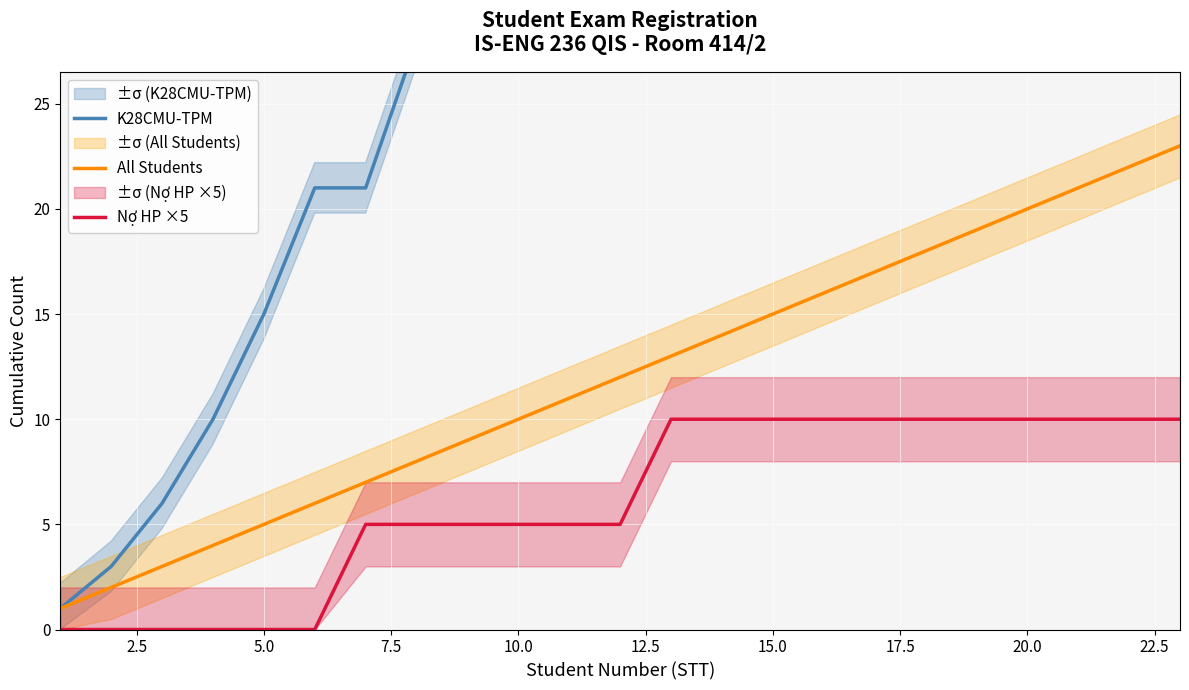

At how many categories does at least one series exceed 17?

18